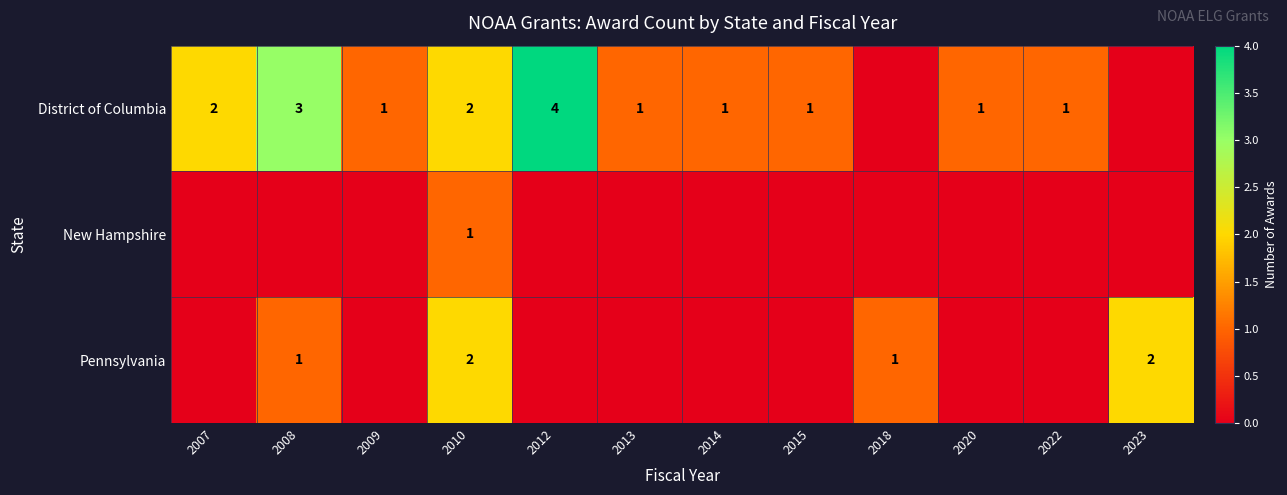

At which category does the chart reach its peak across all series?

2012